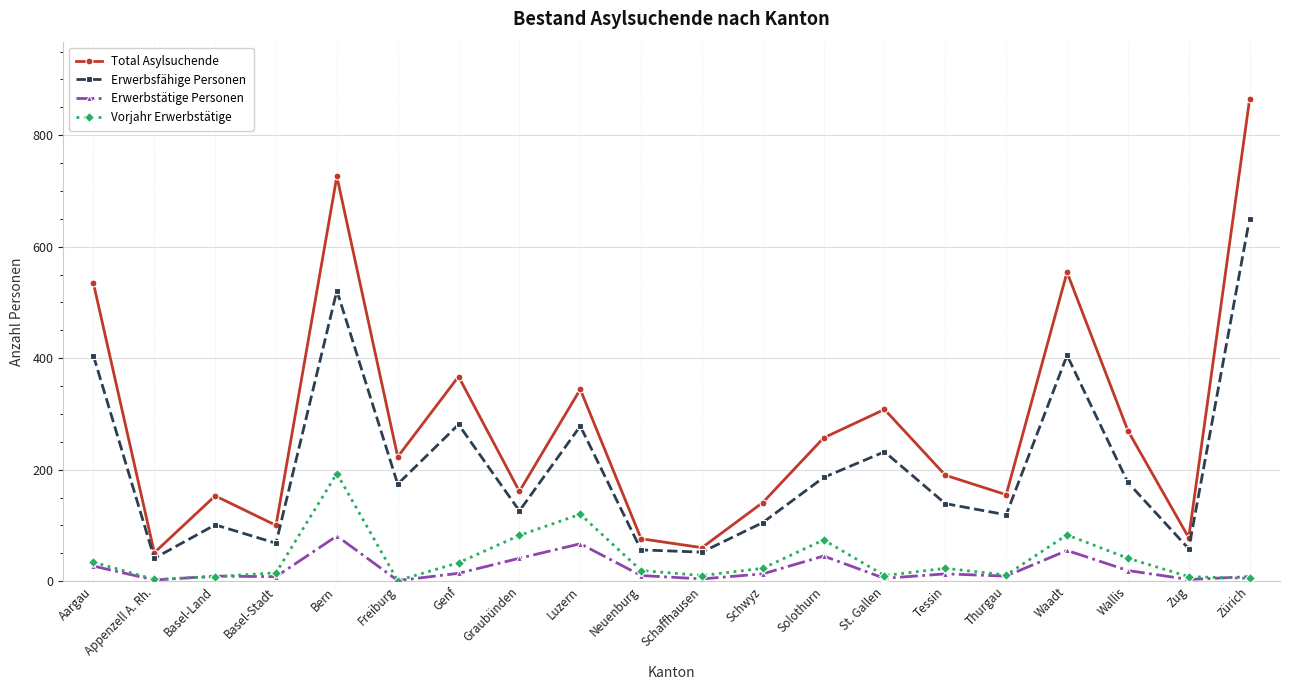

Which series changed the most between Basel-Stadt and Tessin?

Total Asylsuchende